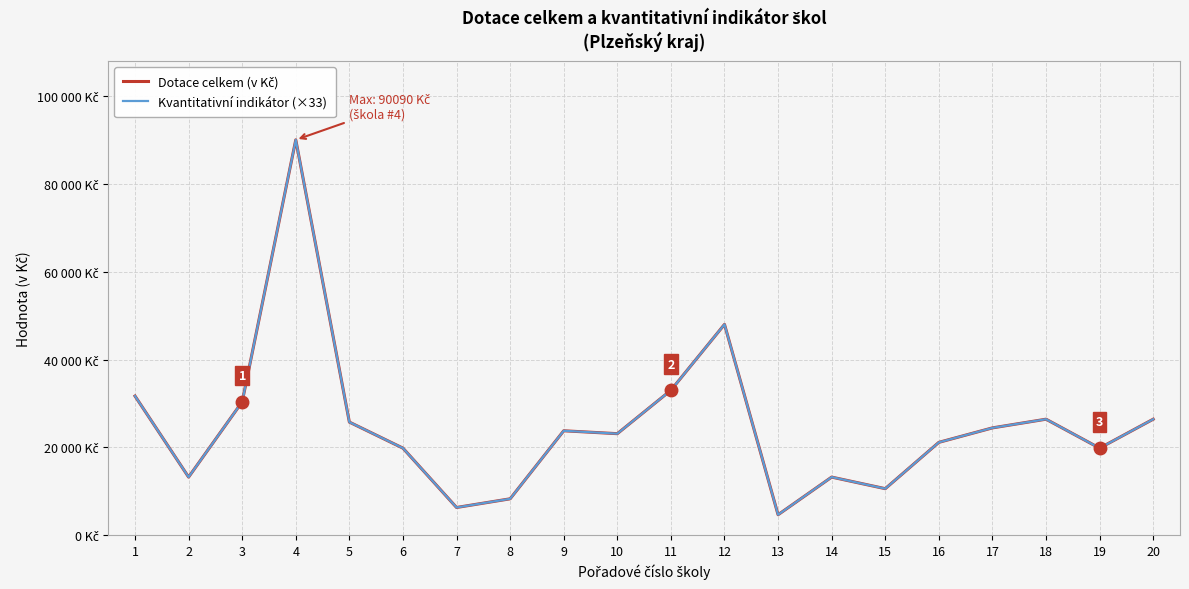

The Kvantitativní indikátor (×33) series shows 30360 at 3. True or false?

True